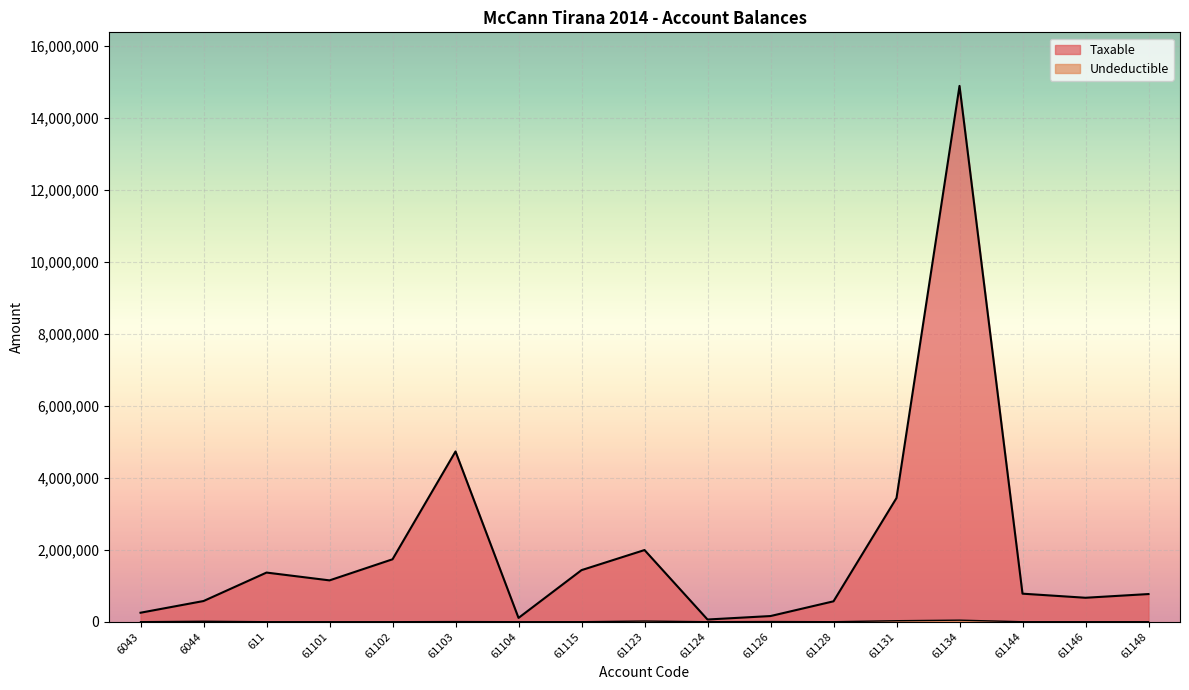

Reading right to left, extract all data points from this chart.

Taxable: 61148=769080.9	61146=666085.5	61144=779642.1	61134=14887859.8	61131=3437988.5	61128=567460.5	61126=157990.0	61124=61813.2	61123=1991862.2	61115=1433753.2	61104=105900.0	61103=4731146.9	61102=1735151.5	61101=1149043.7	611=1366068.5	6044=575296.9	6043=250227.1
Undeductible: 61148=0.0	61146=0.0	61144=0.0	61134=43299.0	61131=28000.0	61128=0.0	61126=5100.0	61124=0.0	61123=18500.0	61115=250.0	61104=0.0	61103=3920.0	61102=0.0	61101=0.0	611=0.0	6044=12822.0	6043=0.0